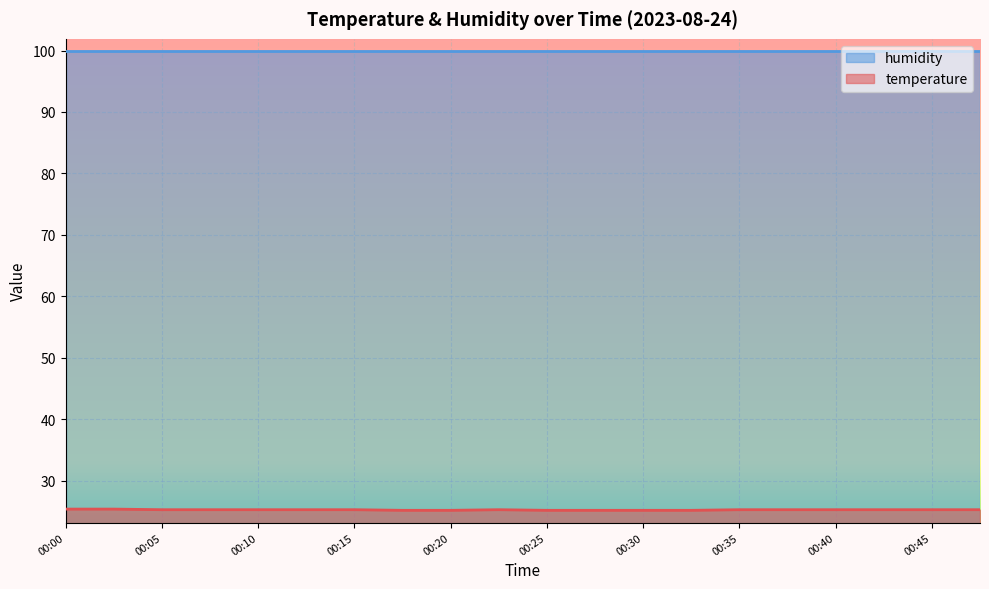

What is the difference between the maximum and minimum values?

0.2